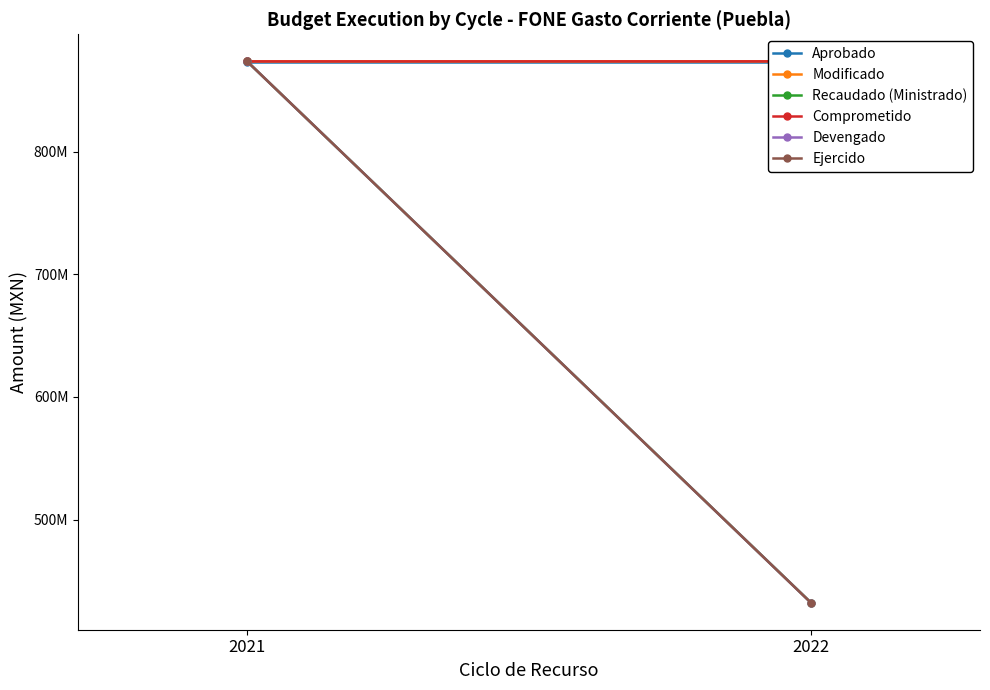

What is the value of the Comprometido point at the 2nd from the left?

873718299.7